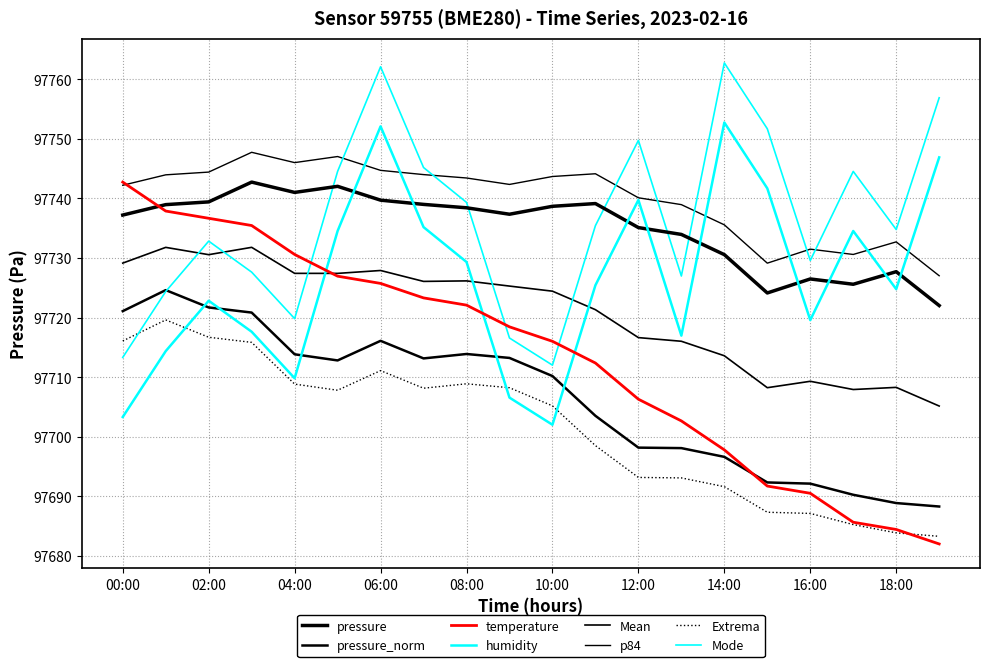

How many values in the temperature series are below 97718?

10